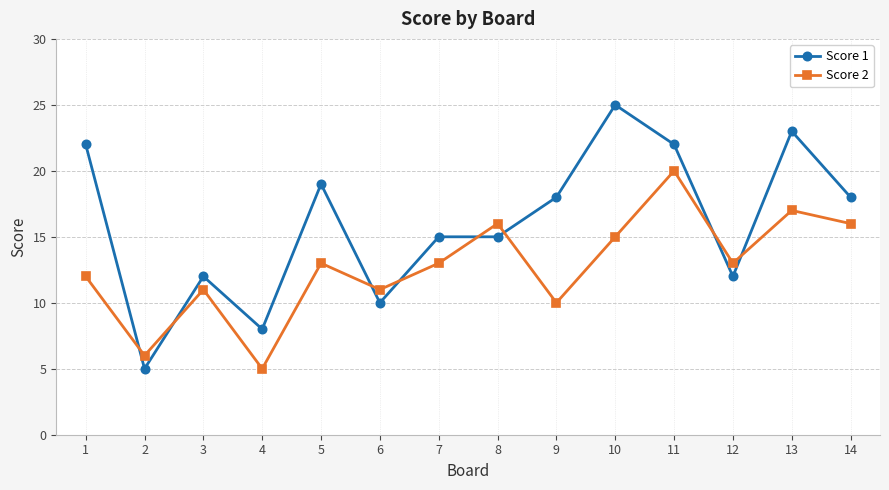

Is it true that Score 2 equals 5 at 12?

False